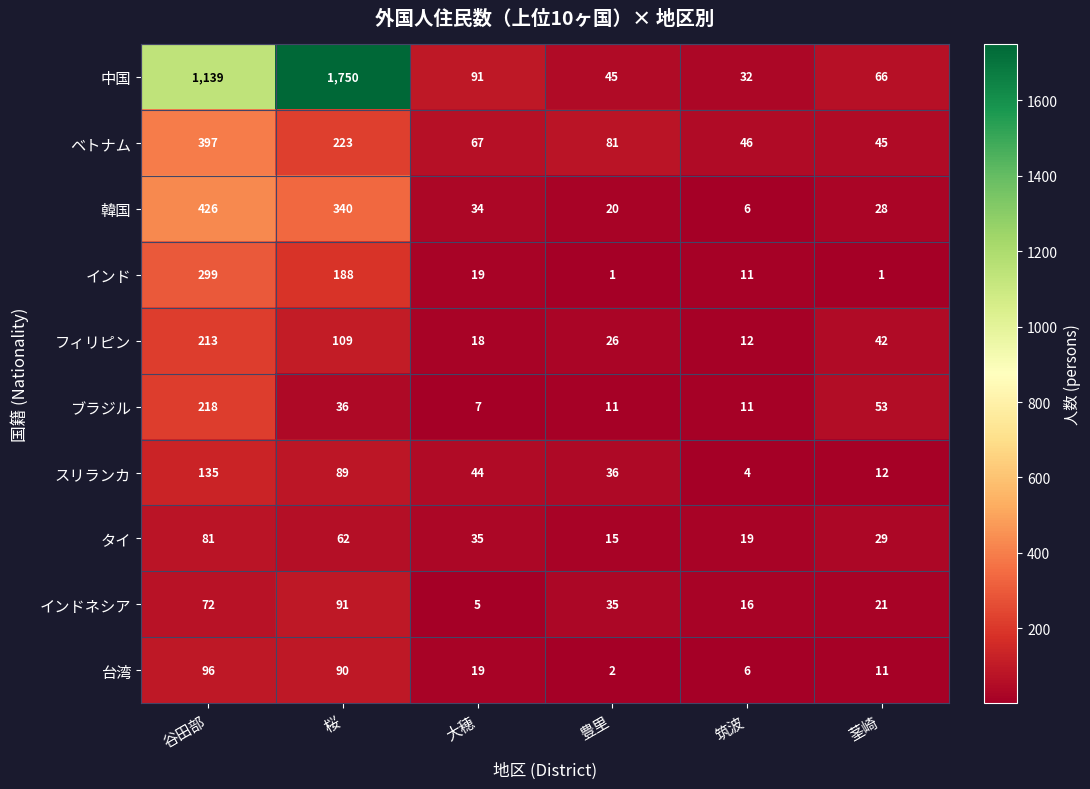

What is the total value across all series at 筑波?

163